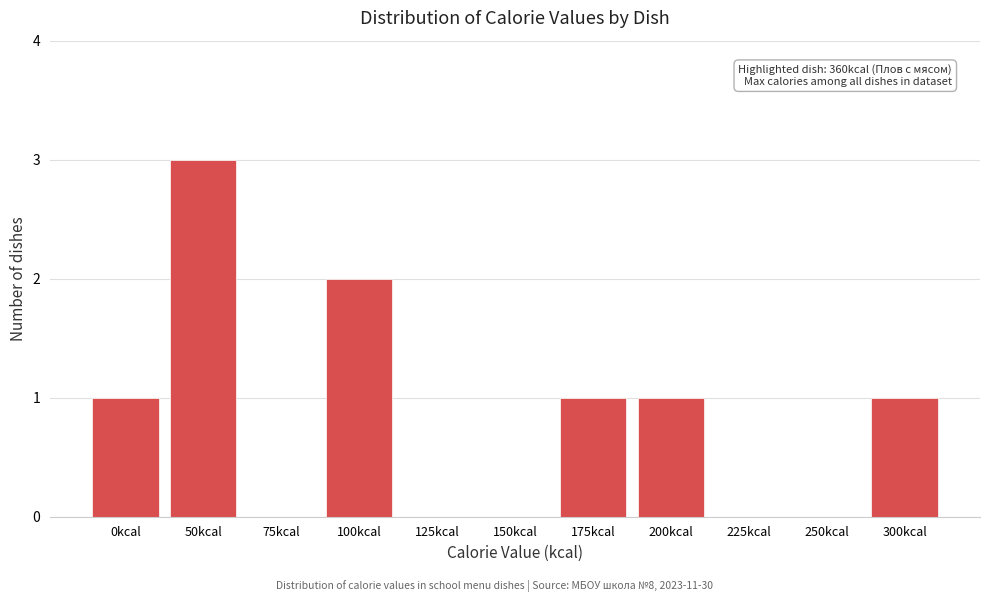

Reading left to right, extract all data points from this chart.

0kcal=1	50kcal=3	75kcal=0	100kcal=2	125kcal=0	150kcal=0	175kcal=1	200kcal=1	225kcal=0	250kcal=0	300kcal=1